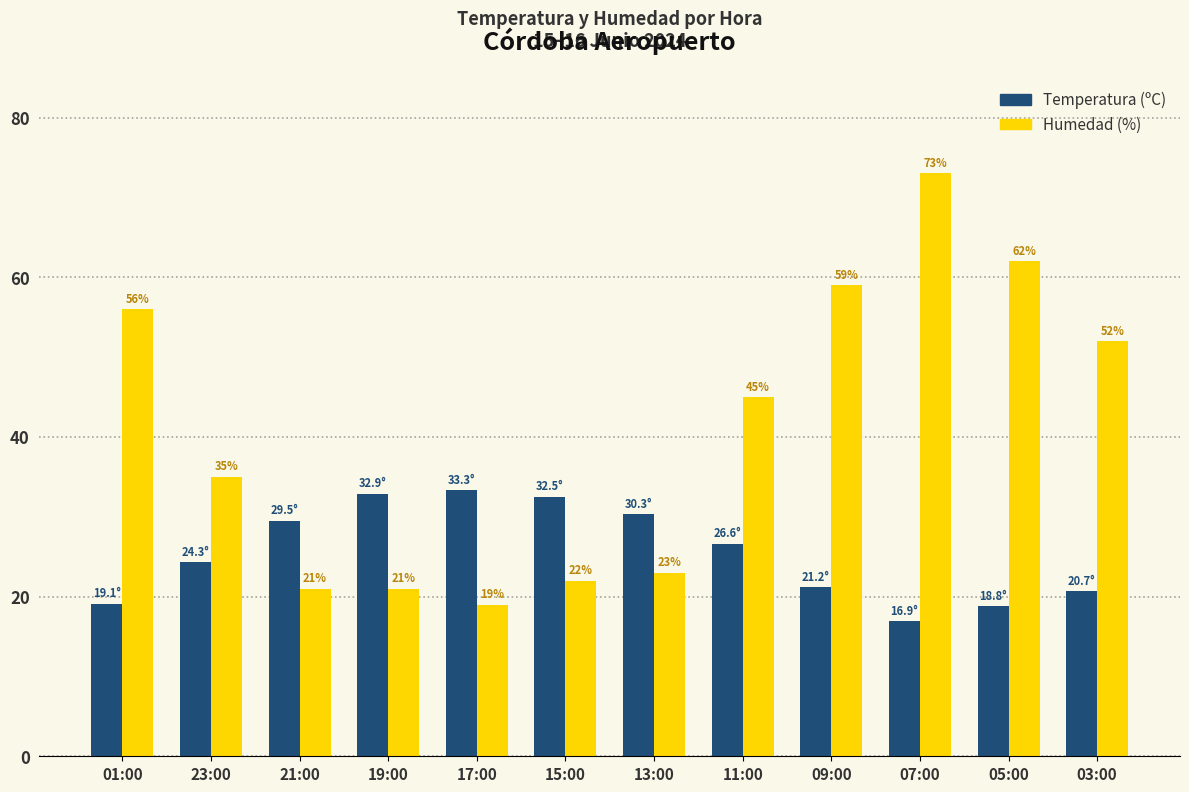

How many bars are there in each group?

2